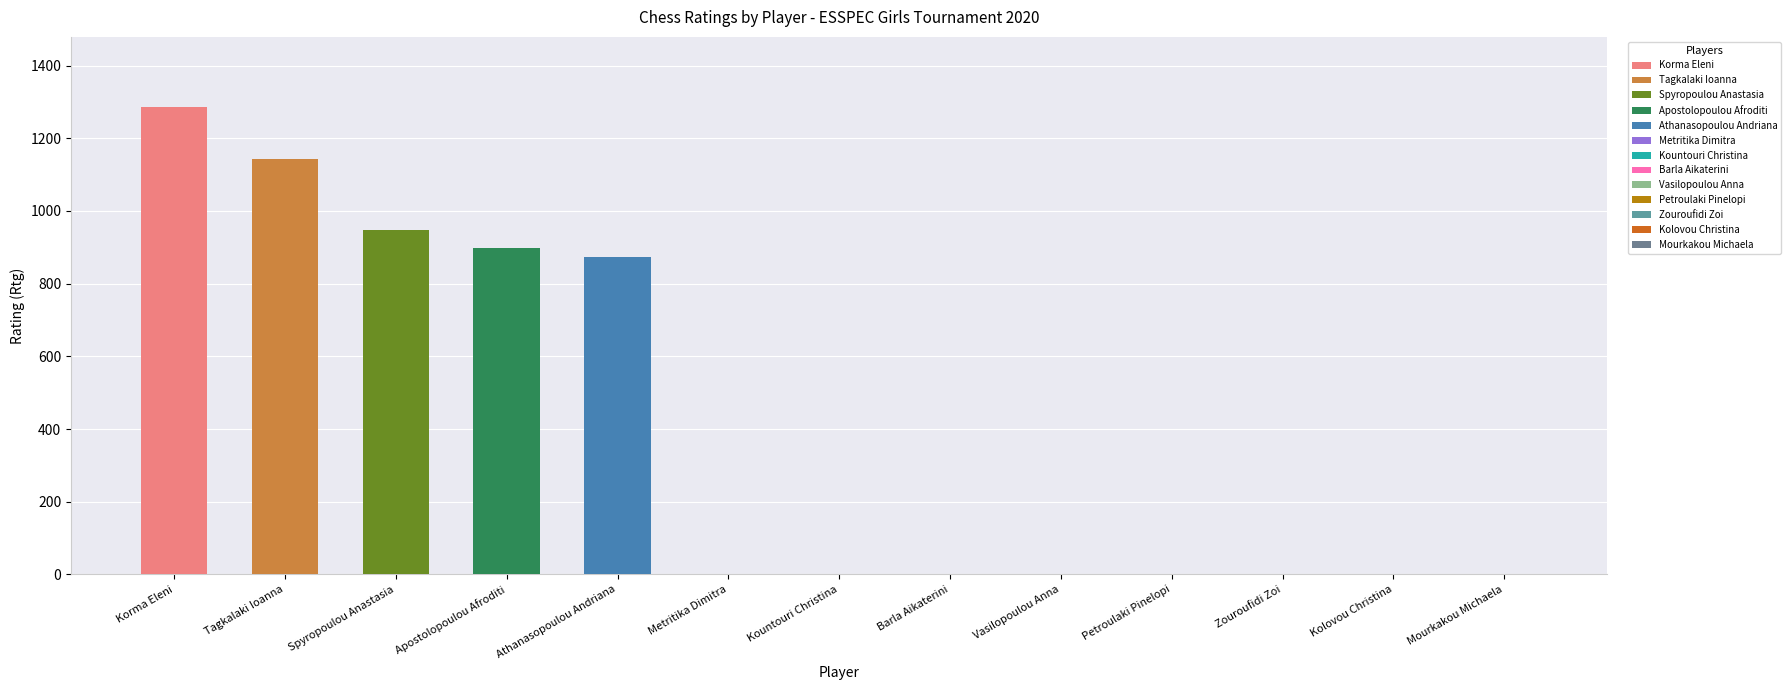

List the labels in order of value, largest first.

Korma Eleni, Tagkalaki Ioanna, Spyropoulou Anastasia, Apostolopoulou Afroditi, Athanasopoulou Andriana, Metritika Dimitra, Kountouri Christina, Barla Aikaterini, Vasilopoulou Anna, Petroulaki Pinelopi, Zouroufidi Zoi, Kolovou Christina, Mourkakou Michaela